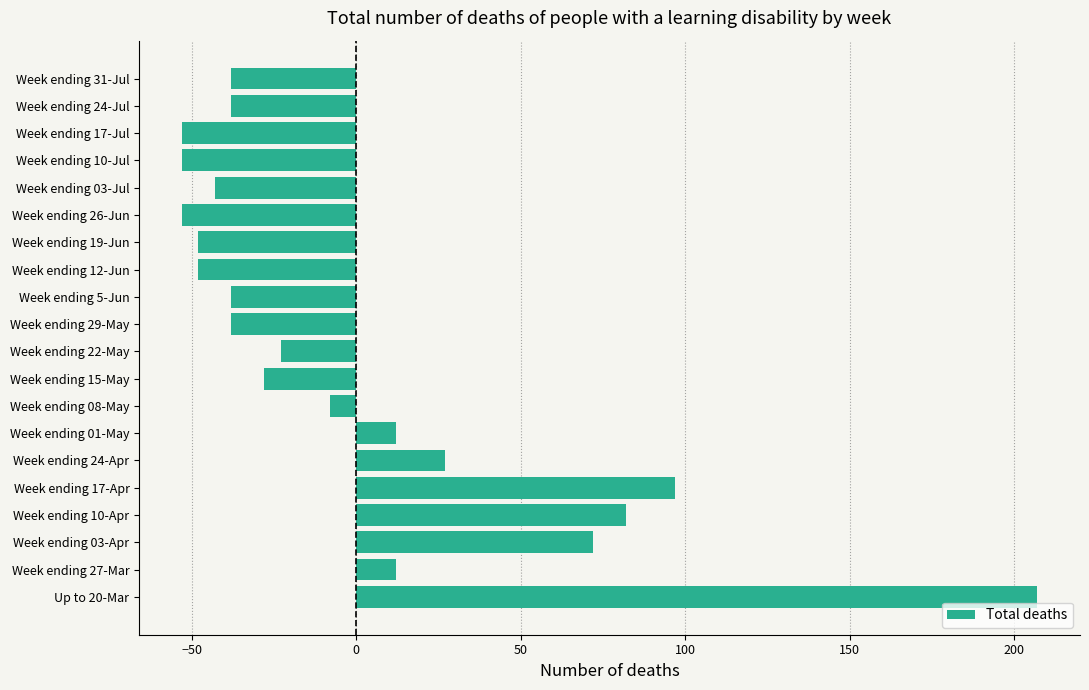

How many bars are there in total?

20